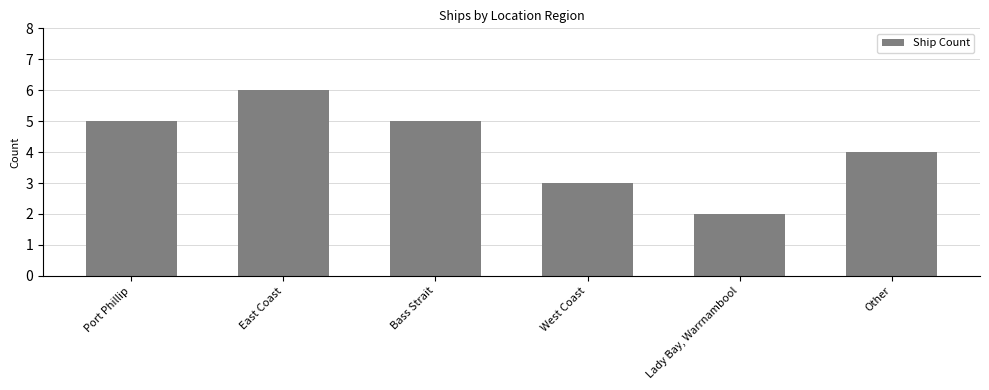

Where is the data nearest to the value 4?

Other